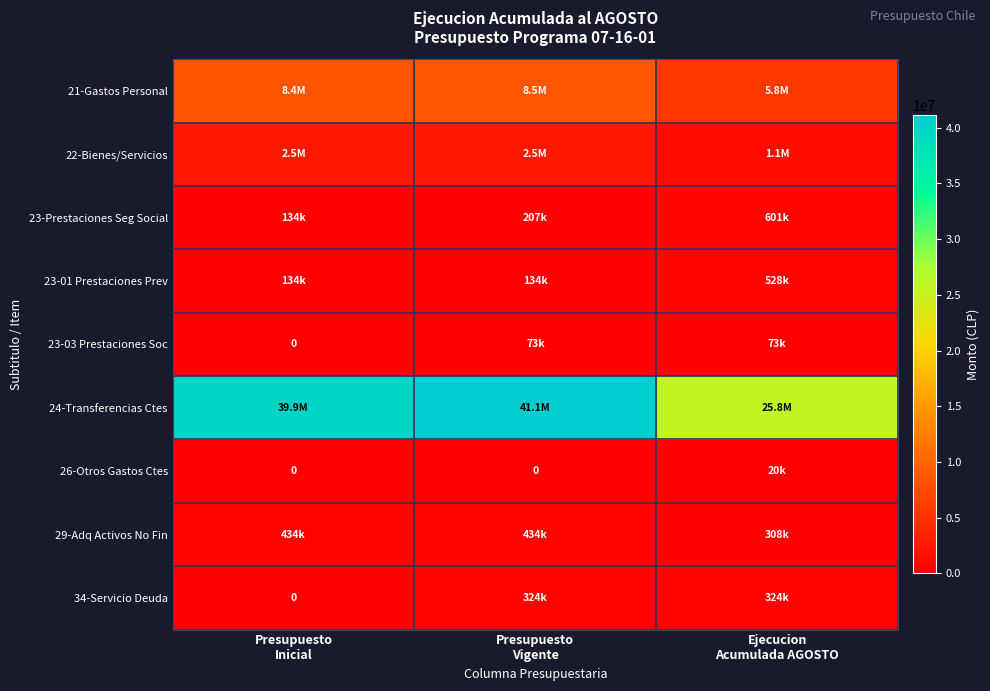

At which category does the chart reach its peak across all series?

Presupuesto
Vigente